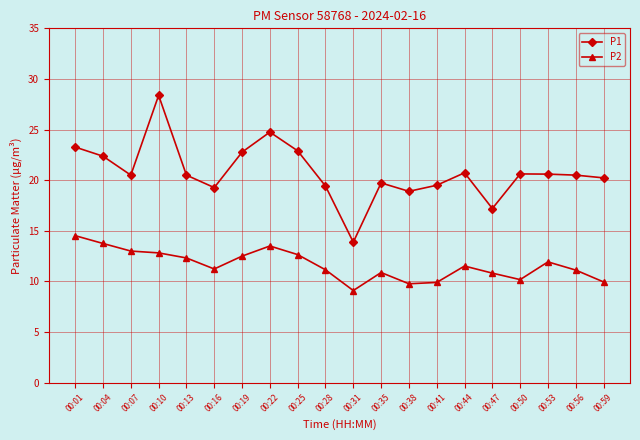

Which series has the largest total across all categories?

P1